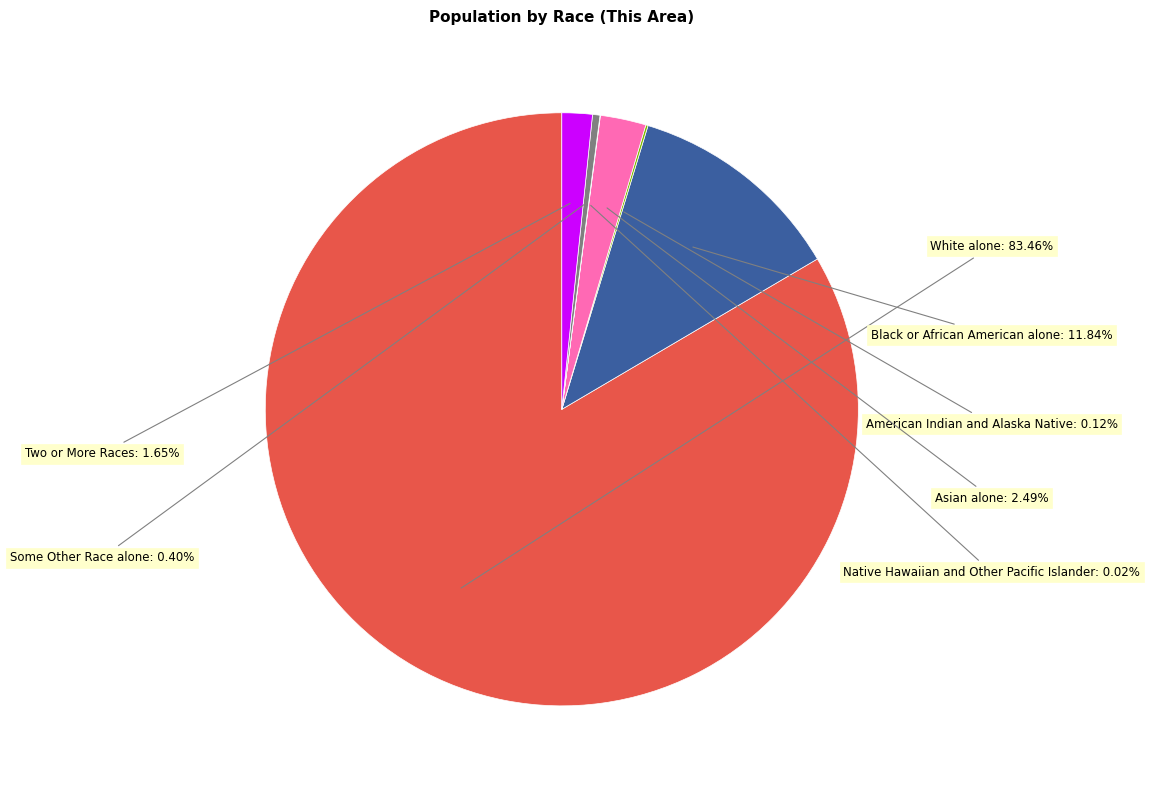

Does any single category account for the majority?

Yes